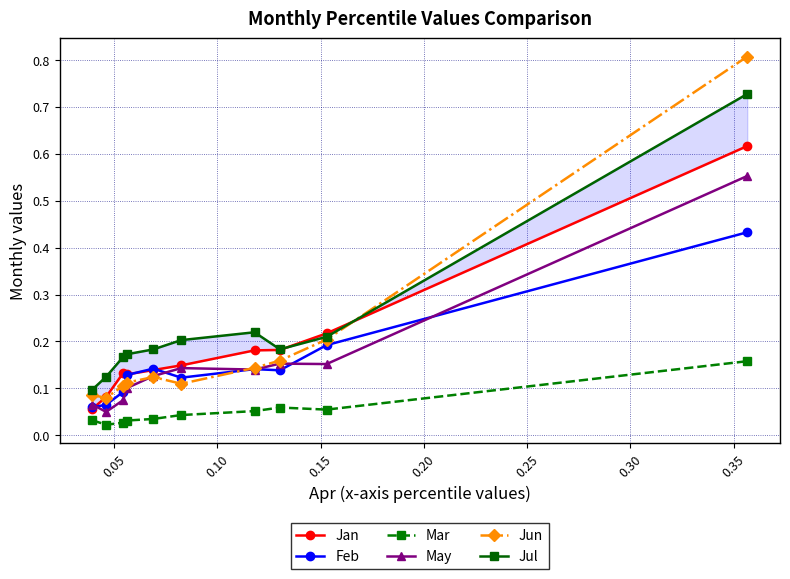

How many Feb values are between 0 and 1?

10